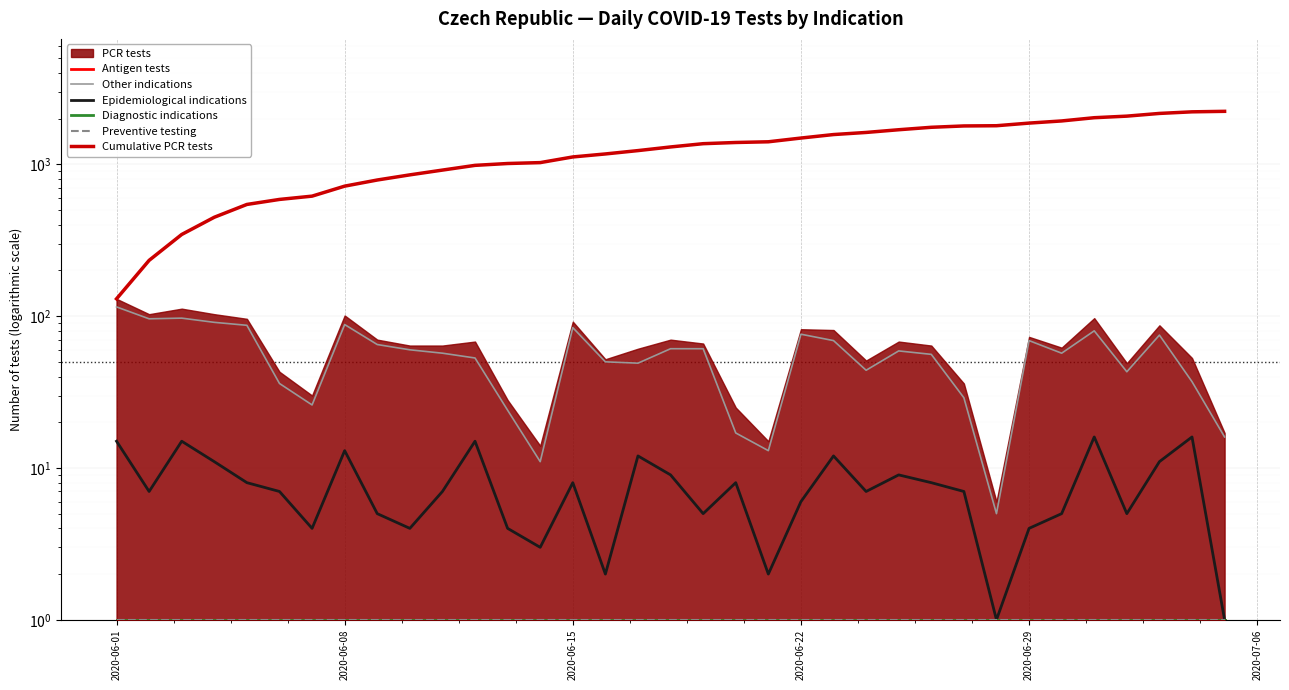

How many lines are shown in the chart?

6